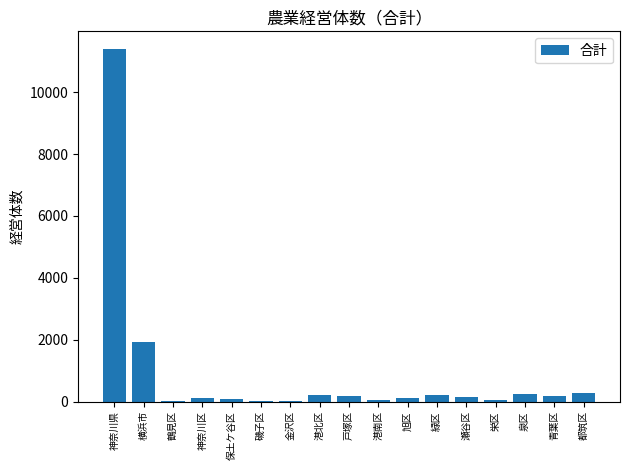

Between 栄区 and 泉区, which is larger?

泉区